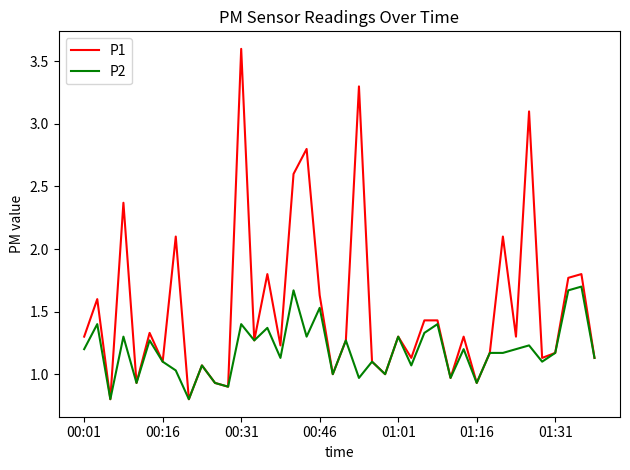

What is the minimum value shown in the chart?

0.8